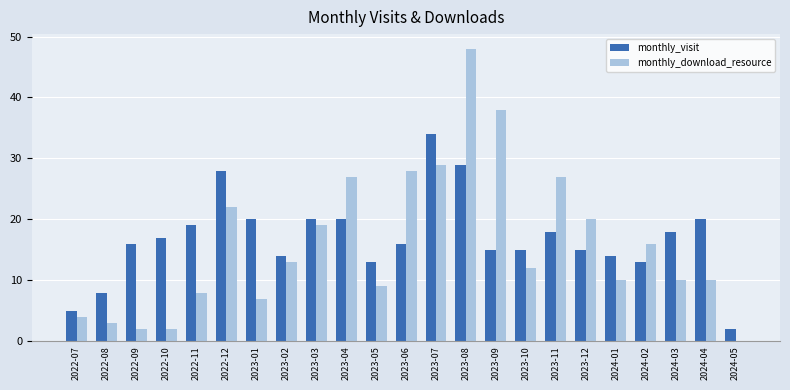

What are all the series names shown in the legend?

monthly_visit, monthly_download_resource